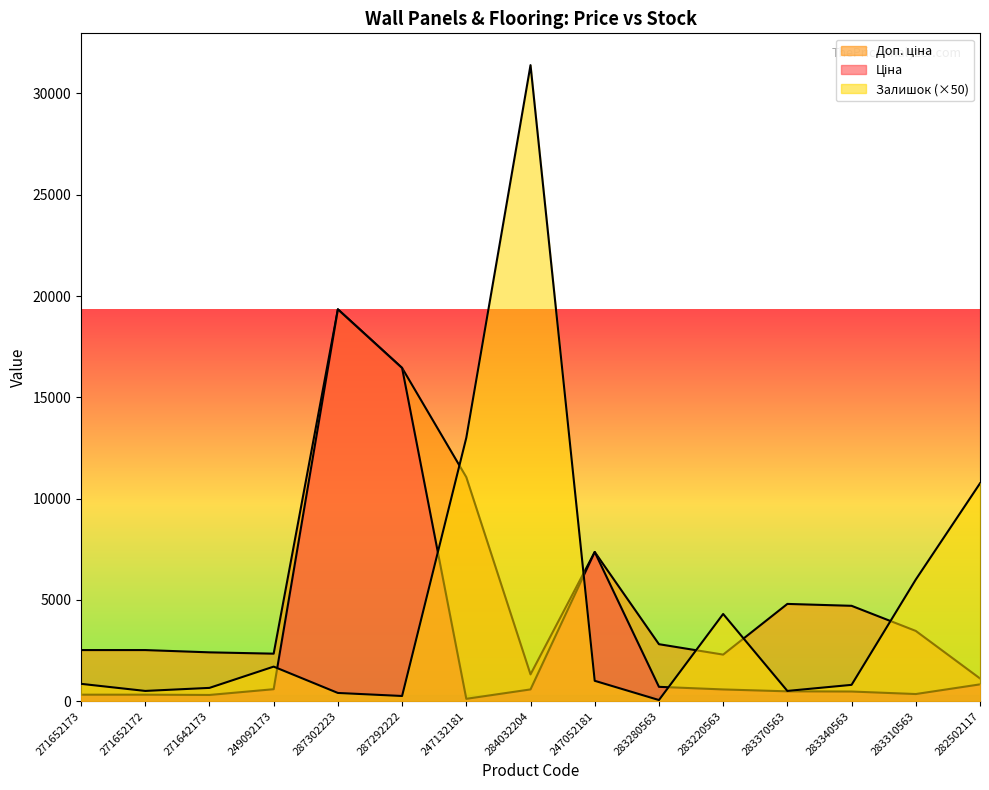

Is the value of Залишок at 283340563 greater than the value of Доп. ціна at 247052181?

No